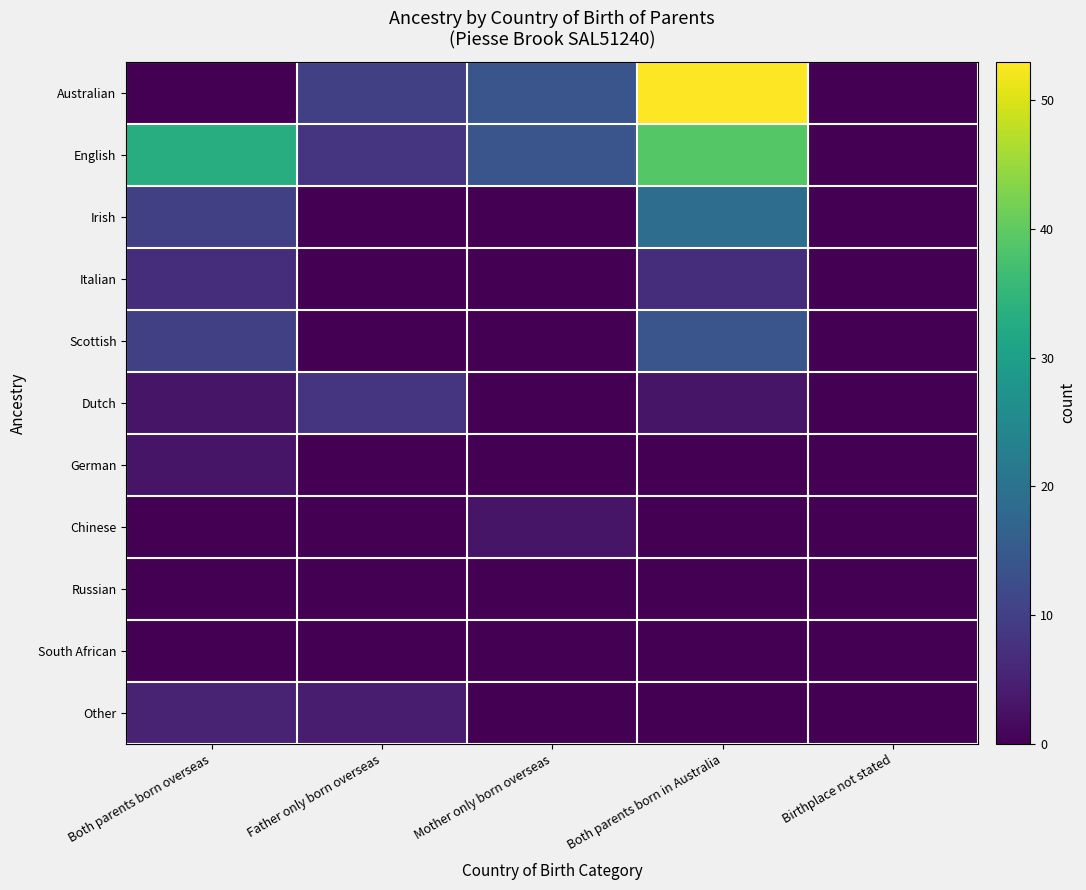

At how many categories does at least one series exceed 5?

4